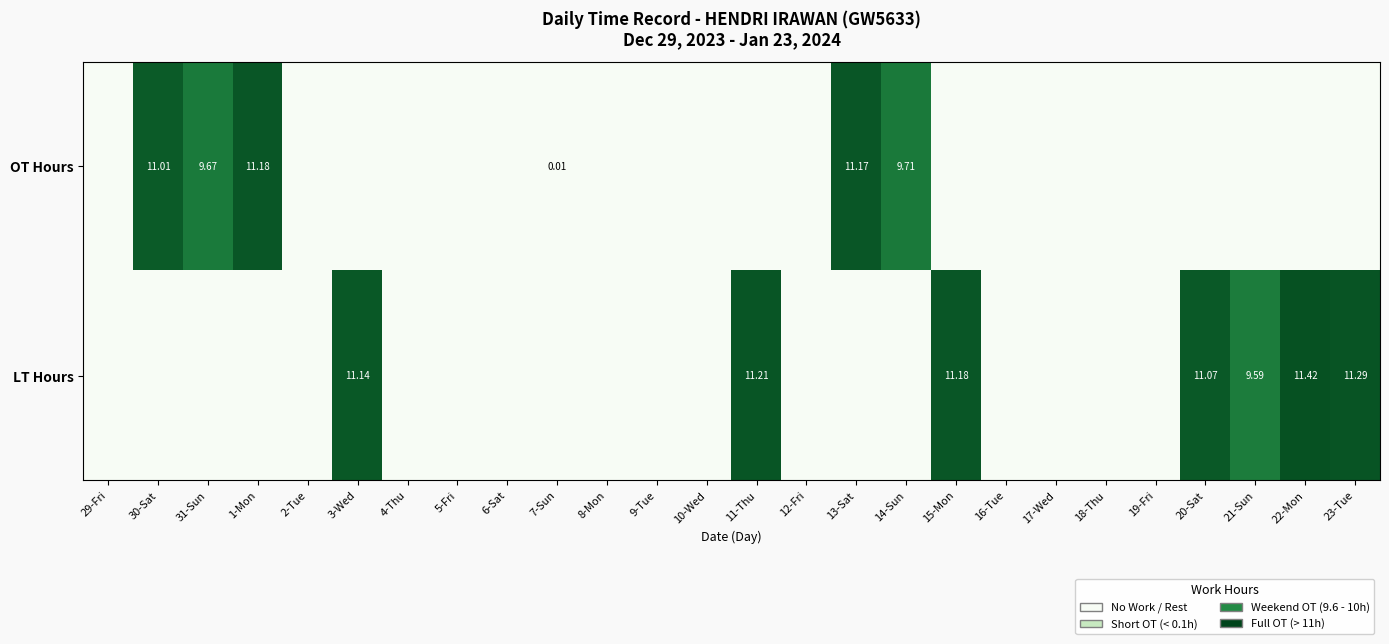

Which category has the highest value across all series?

22-Mon